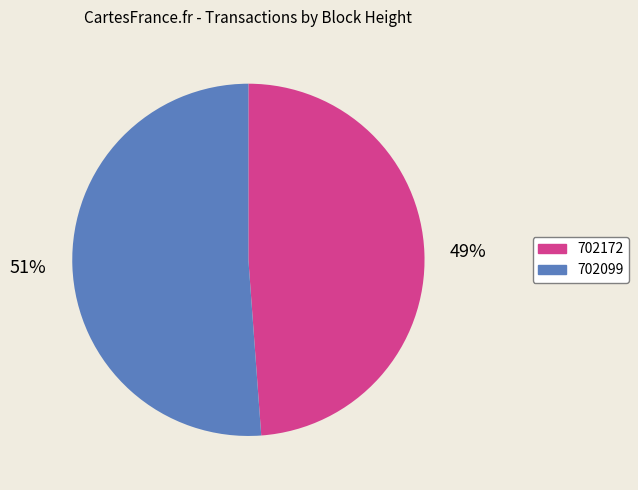

What is the majority slice?

702099